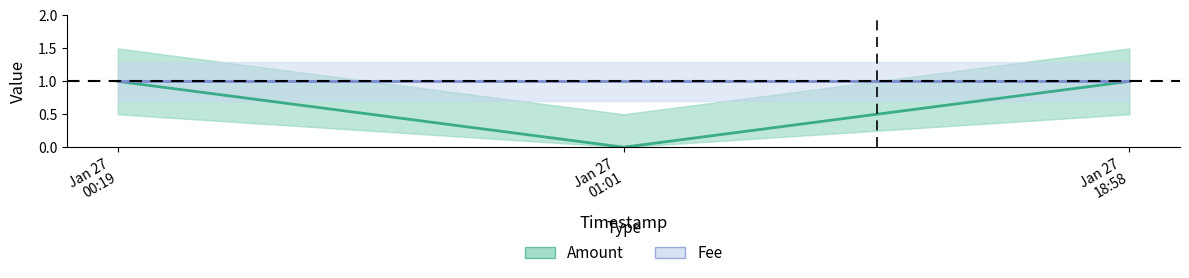

Which category has the highest value across all series?

Jan 27 00:19